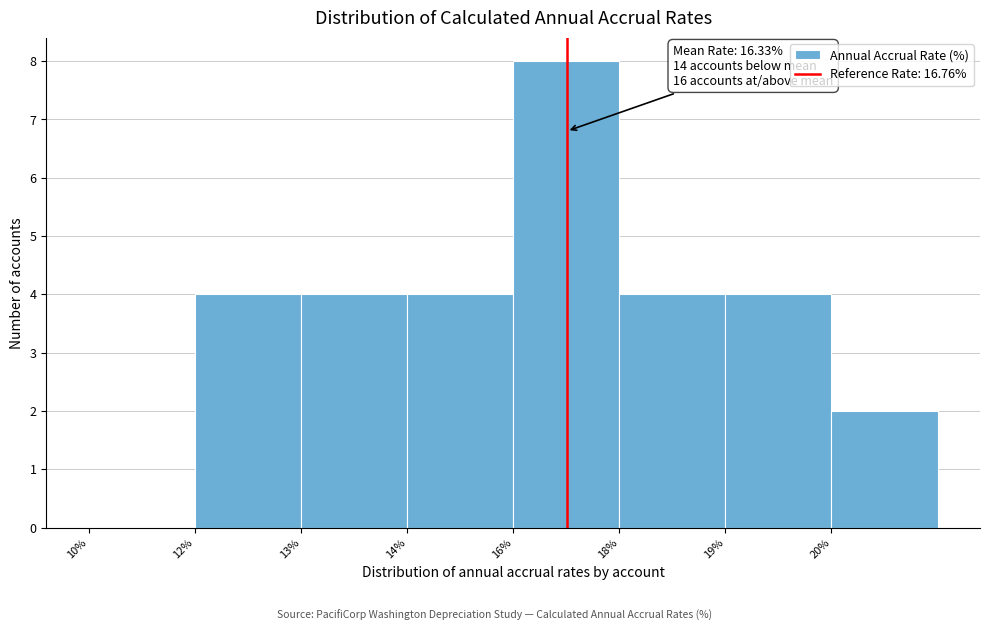

Reading left to right, extract all data points from this chart.

10%=0	12%=4	13%=4	14%=4	16%=8	18%=4	19%=4	20%=2